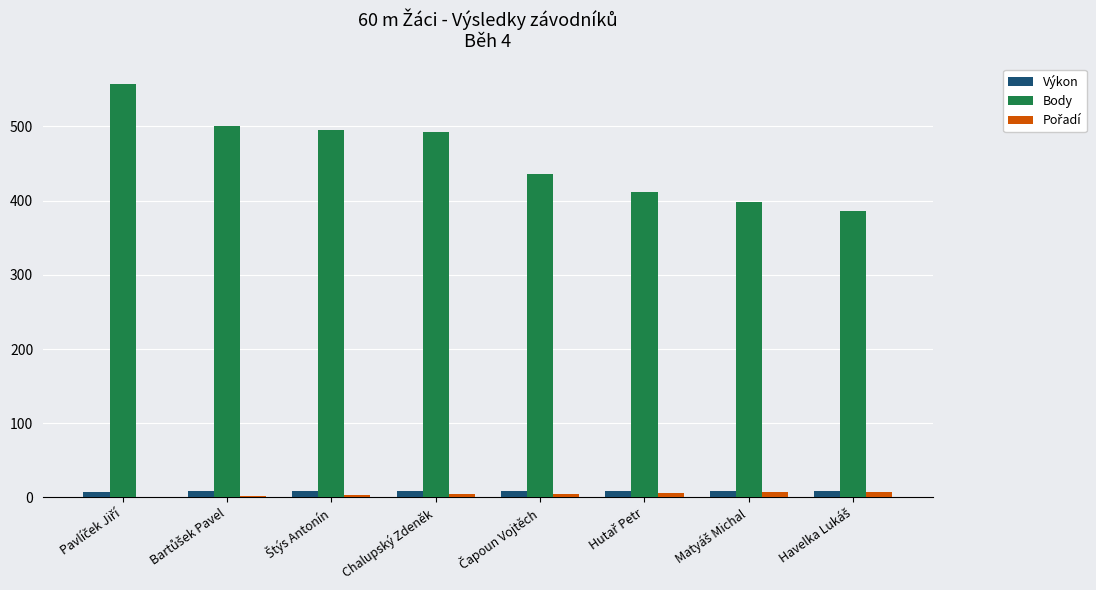

What is the sum of all Body values?

3675.0